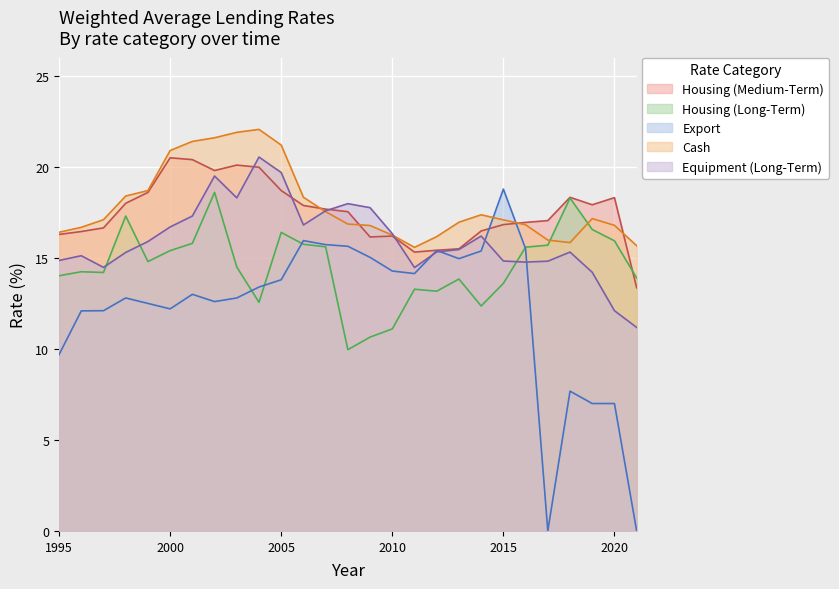

What is the total value across all series at 2013?

76.7